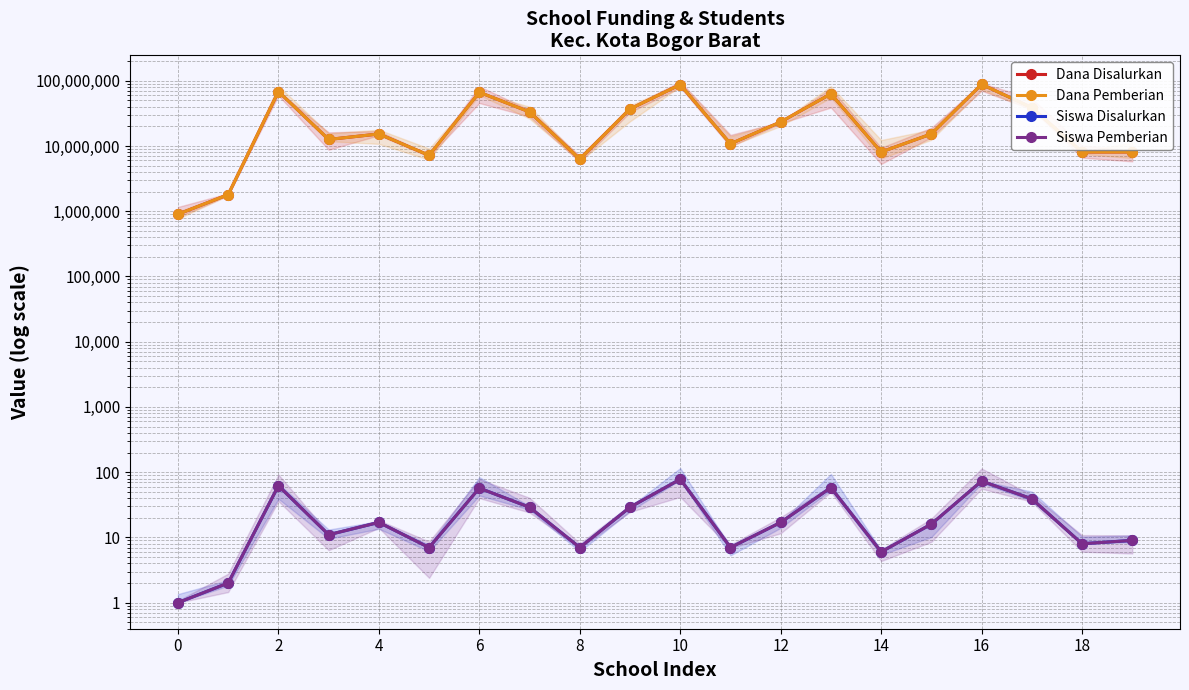

What value does the Dana Pemberian series have at 16?

88200000